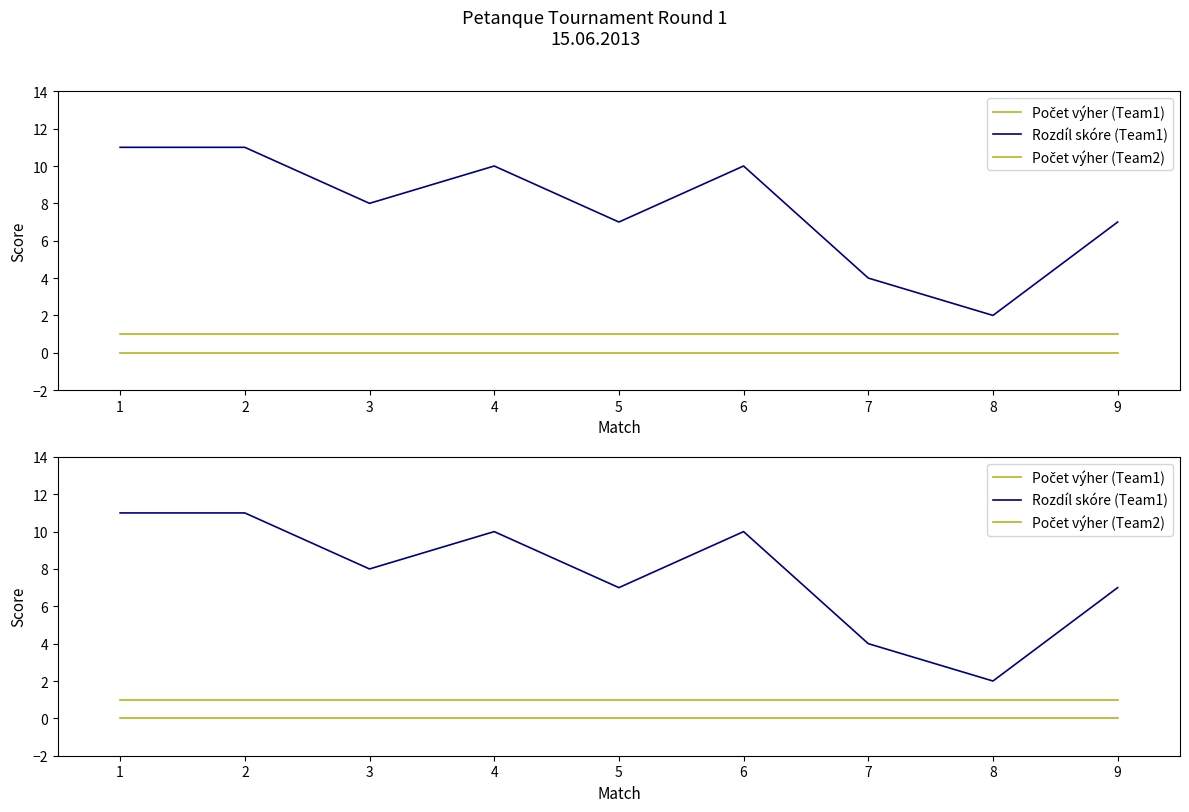

How many lines are shown in the chart?

3